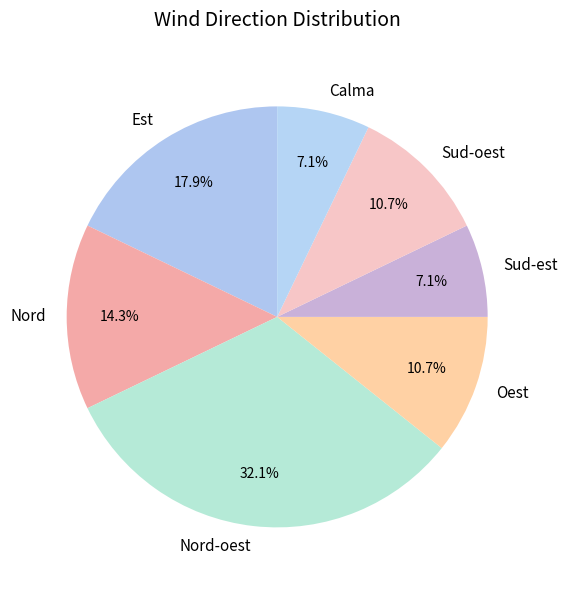

To the nearest percent, what percentage of the pie is Calma?

7%